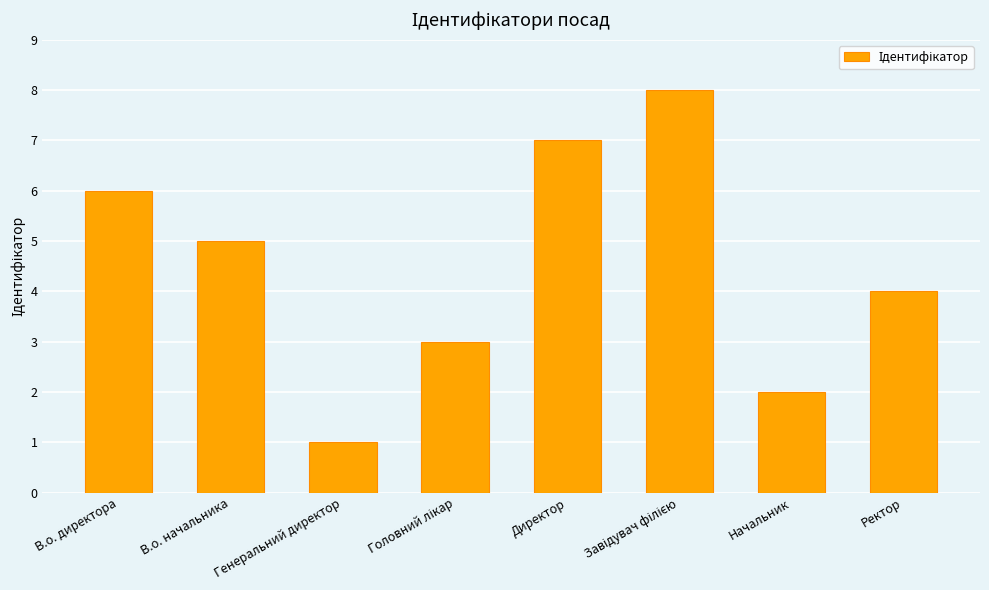

Is it true that the value at Ректор is 1?

False